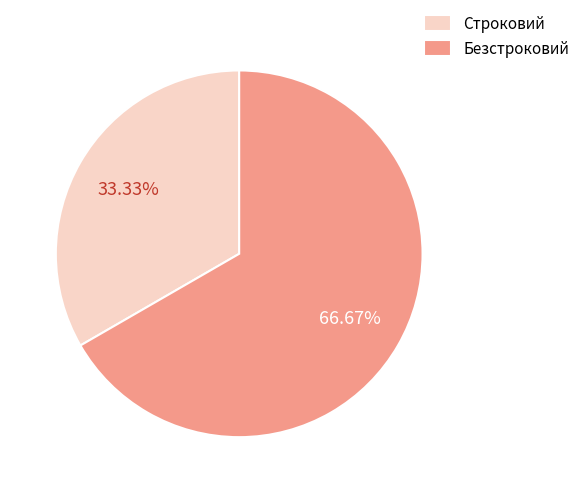

To the nearest percent, what is the combined percentage of Безстроковий and Строковий?

100%